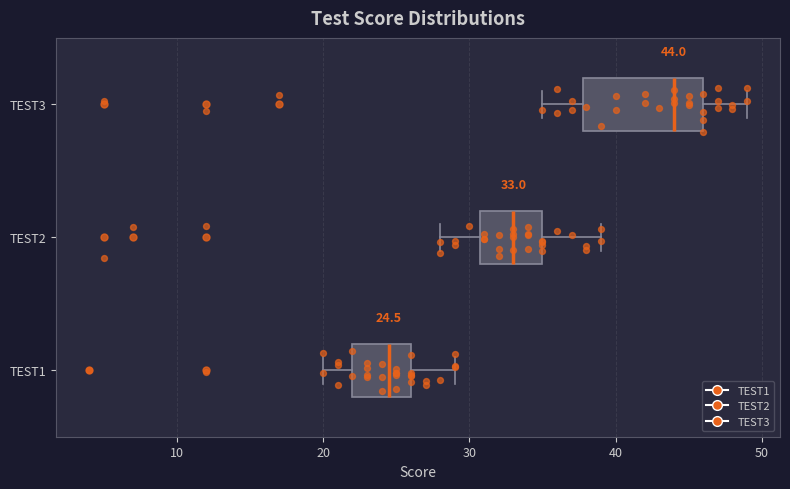

Which box has the furthest to the right median line?

TEST3